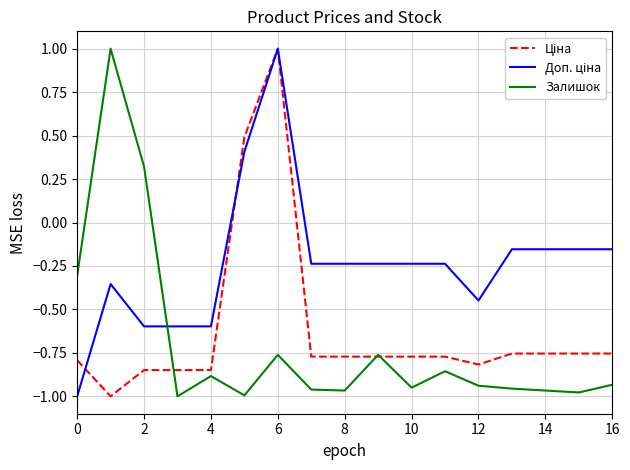

At which category is the sum across all series the highest?

6